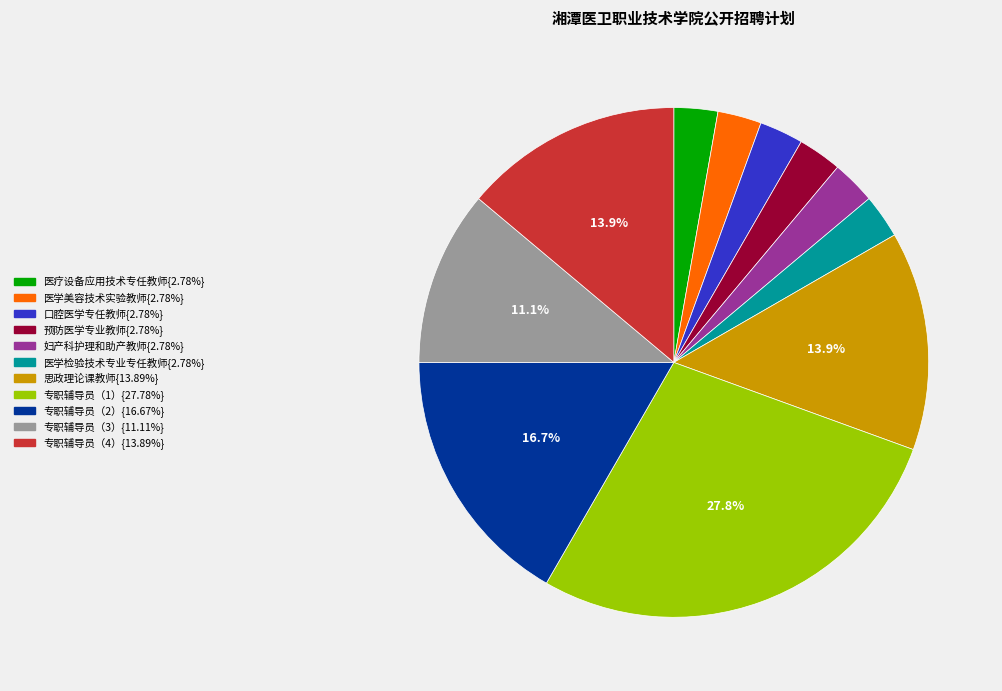

Is there a majority slice in this chart?

No